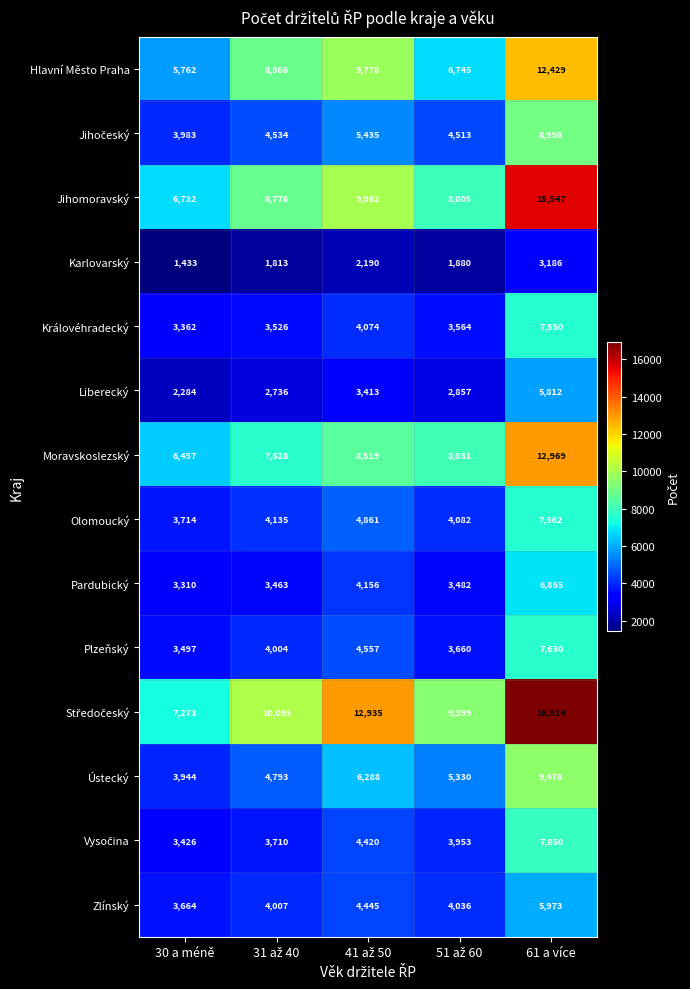

What is the average value of the Zlínský series?

4425